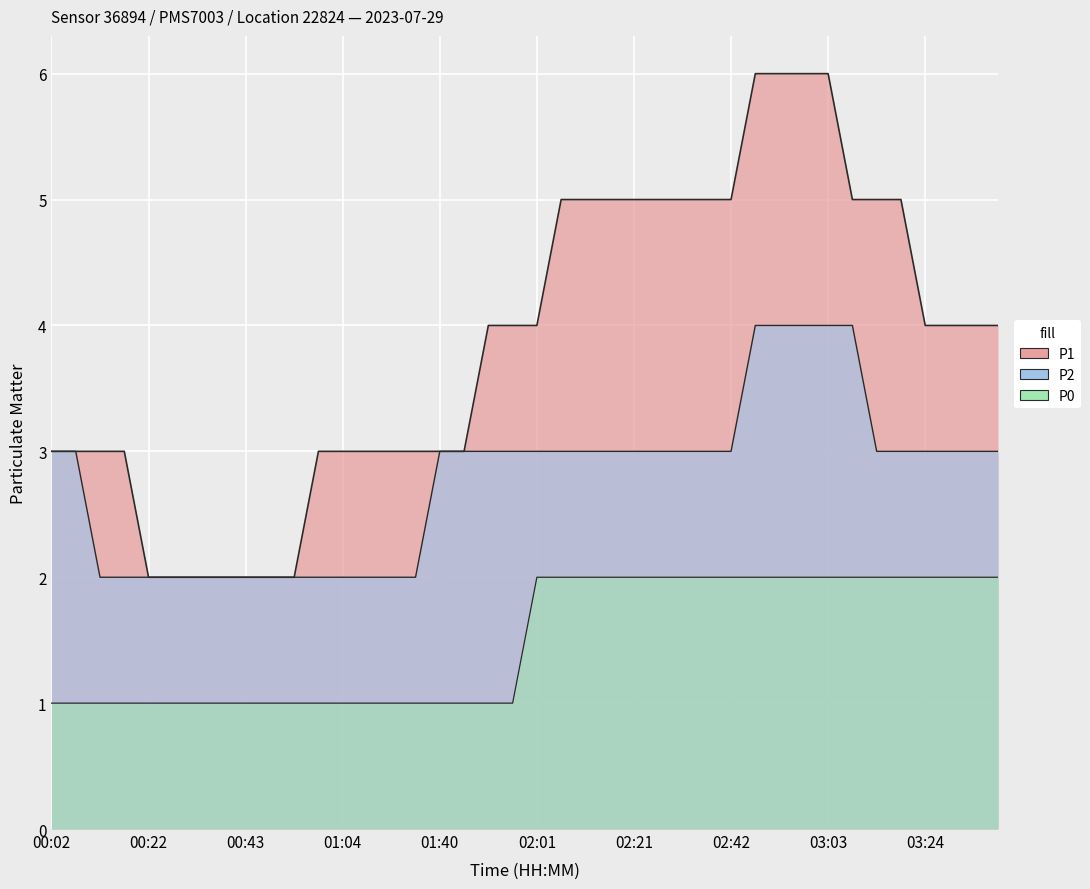

True or false: P1 and P0 cross at least once.

False